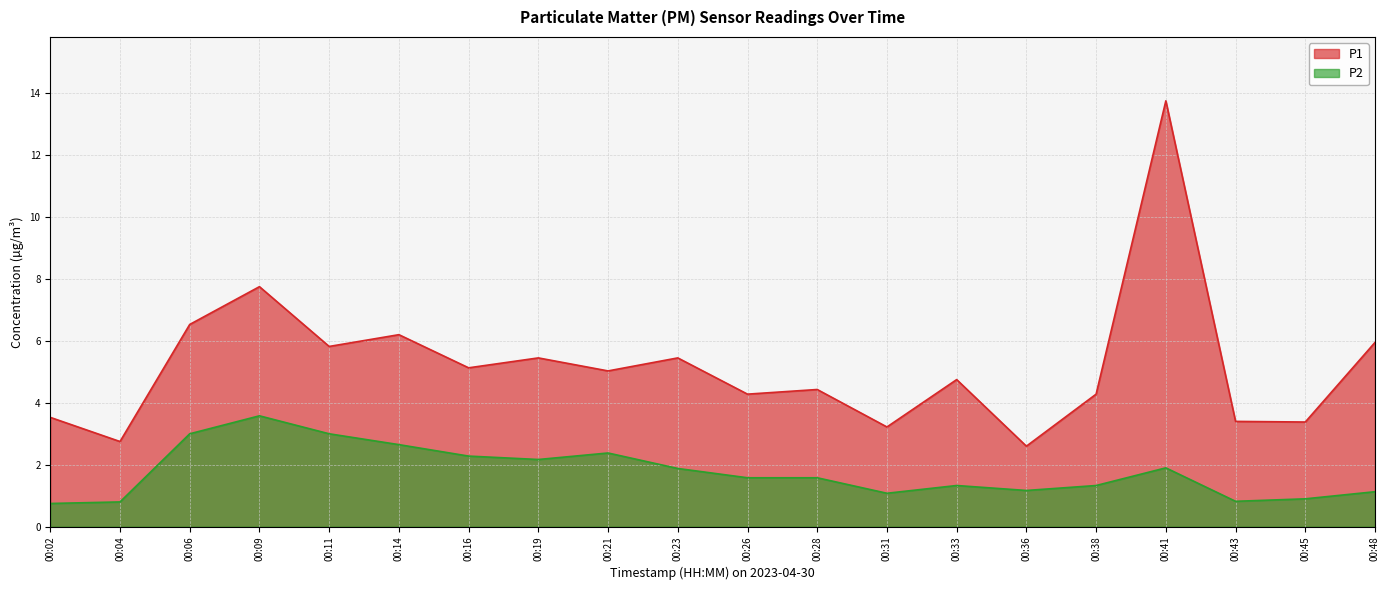

True or false: P2 has a value of 0.8 at 00:38.

False